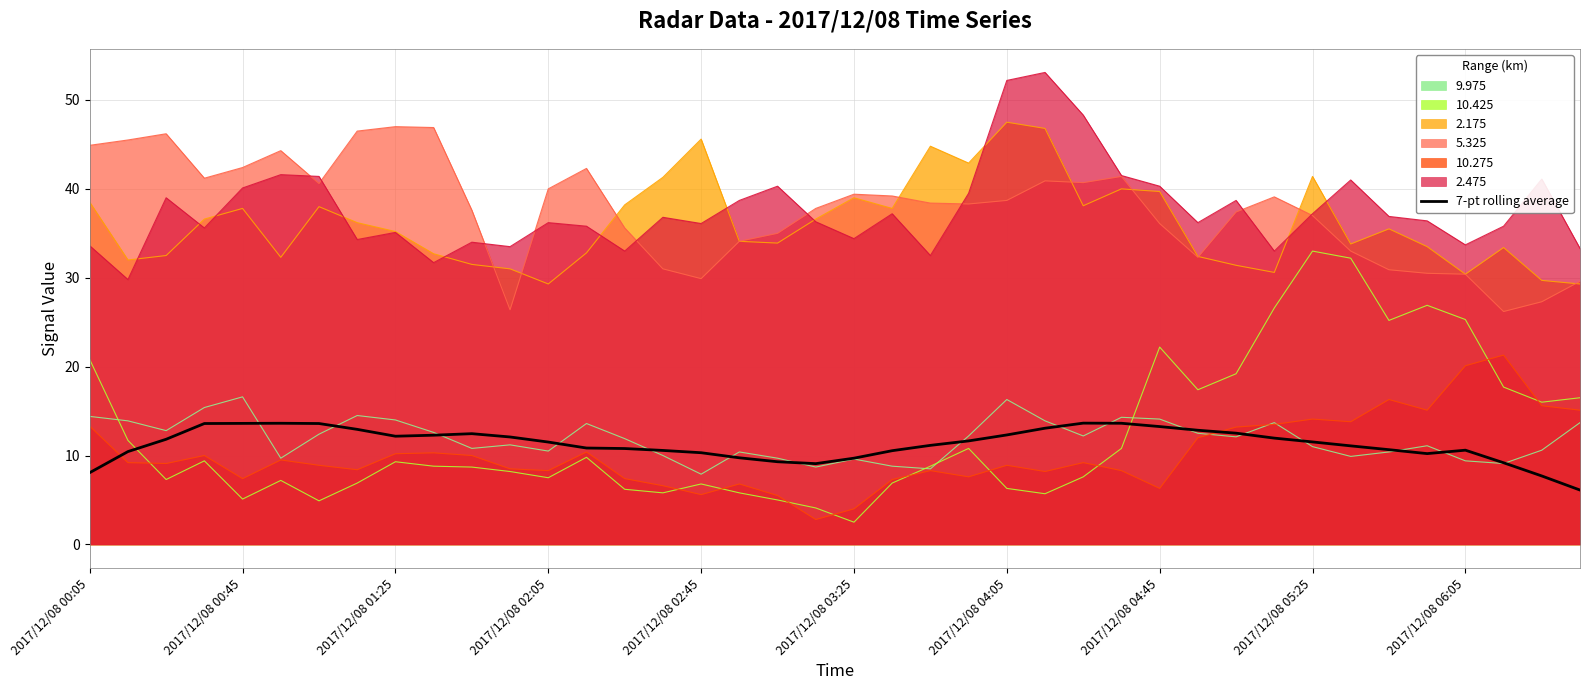

What is the value of the 37th point from the left?

10.6